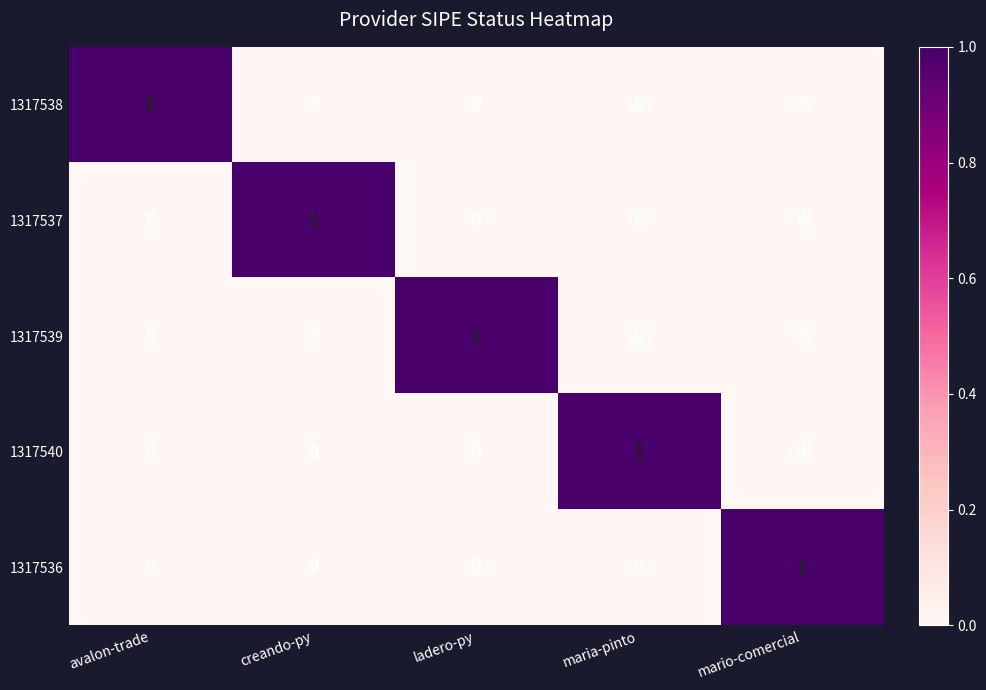

How many 1317536 values are between 0 and 1?

5